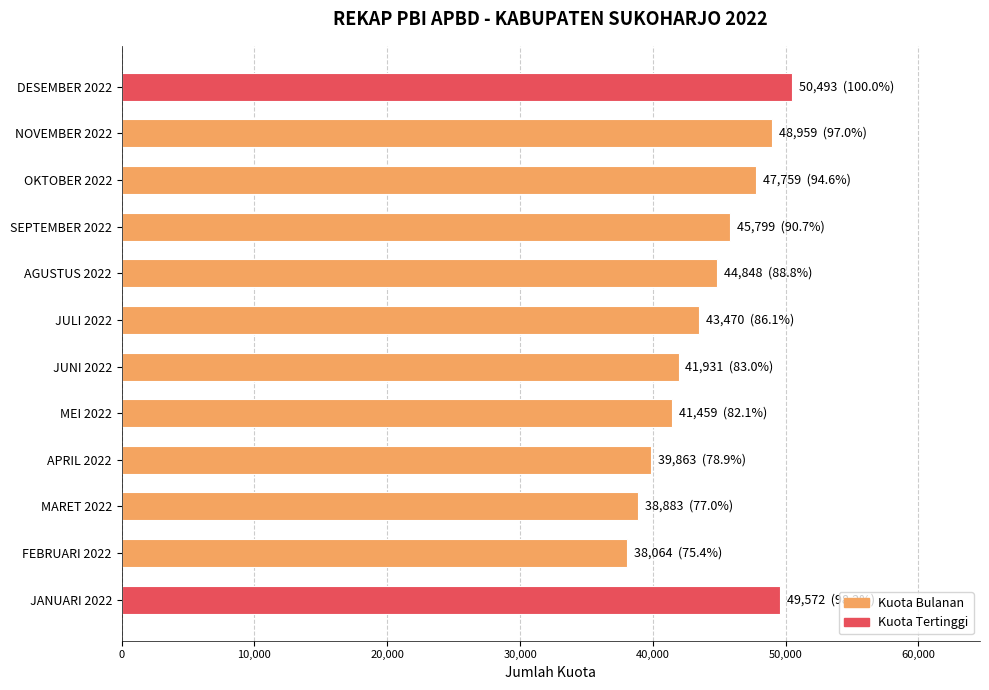

What is the difference between the values at OKTOBER 2022 and JUNI 2022?

5828